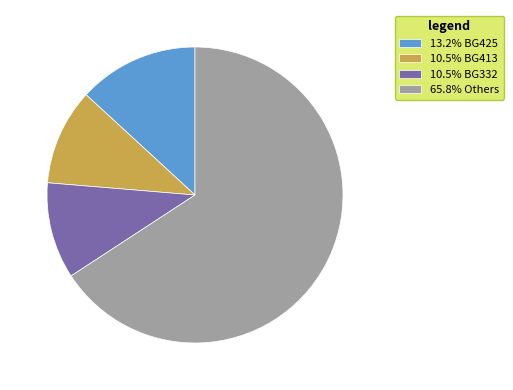

Does 65.8% Others account for over 50% of the chart?

Yes